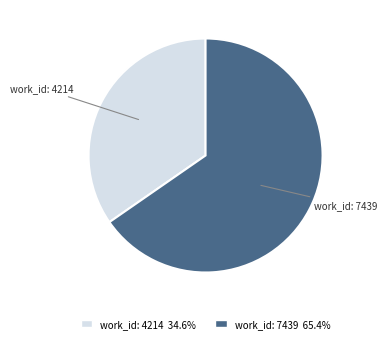

Between work_id: 7439 and work_id: 4214, which is larger?

work_id: 7439